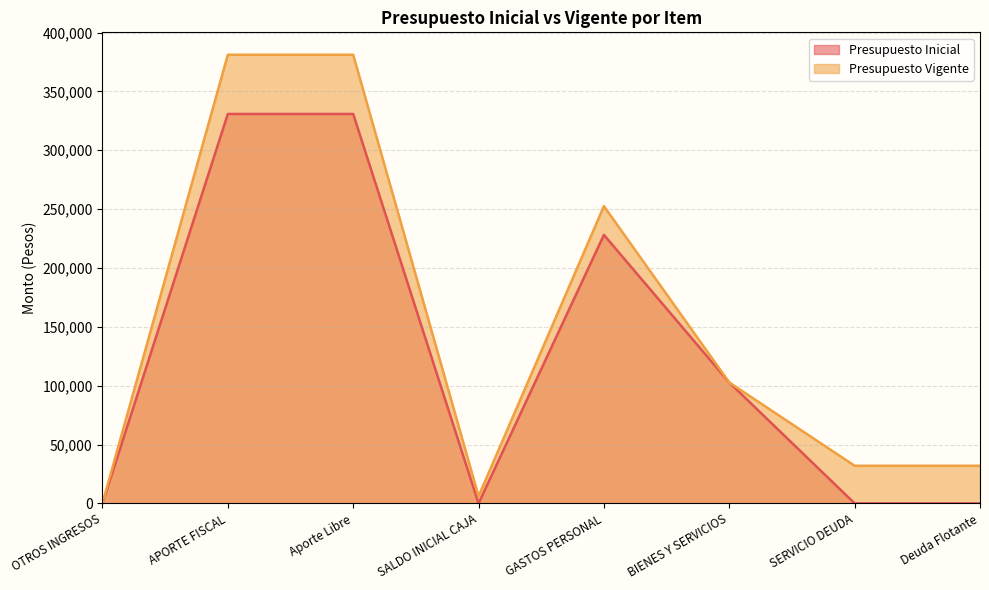

List the series in order of their overall mean, lowest first.

Presupuesto Inicial, Presupuesto Vigente